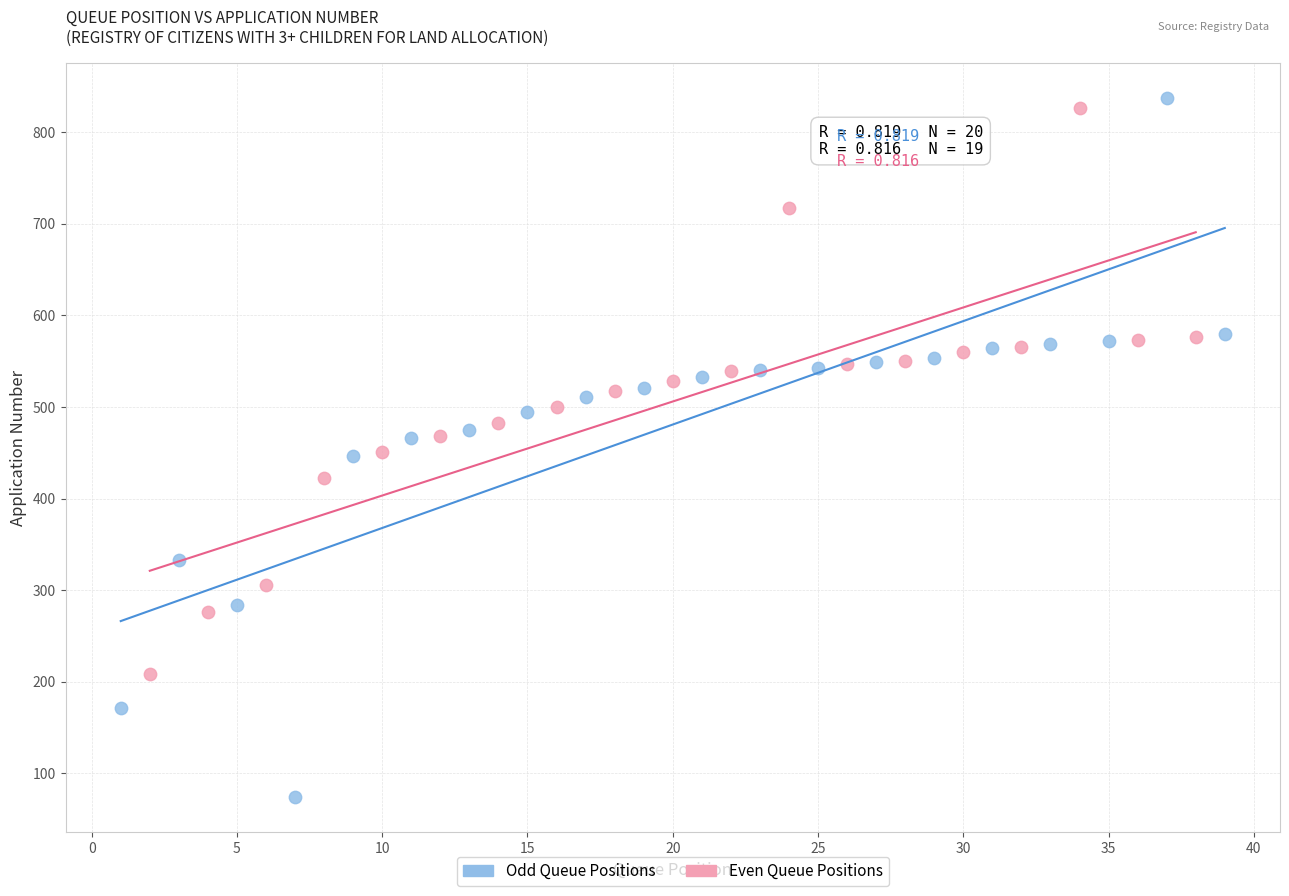

Which series has the largest Y range (max minus min)?

Odd Queue Positions